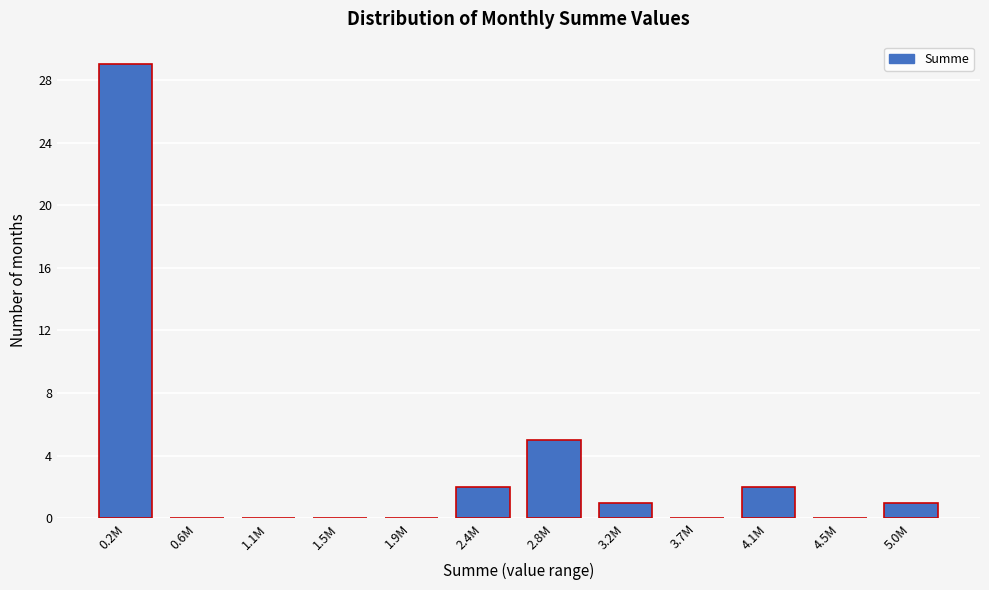

Reading left to right, list all the values displayed in this chart.

0.2M=29	0.6M=0	1.1M=0	1.5M=0	1.9M=0	2.4M=2	2.8M=5	3.2M=1	3.7M=0	4.1M=2	4.5M=0	5.0M=1